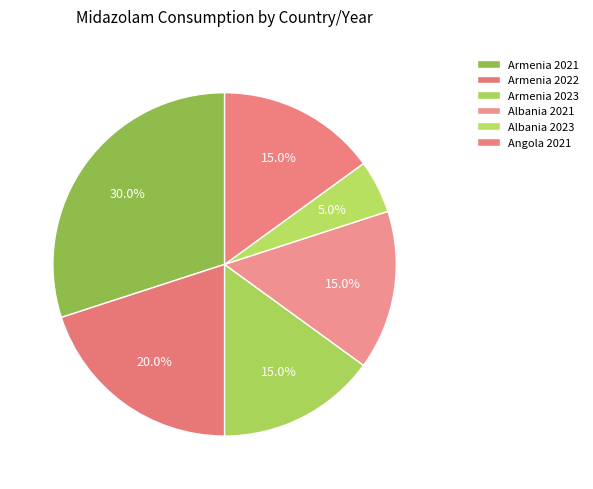

Count the number of slices in the pie.

6